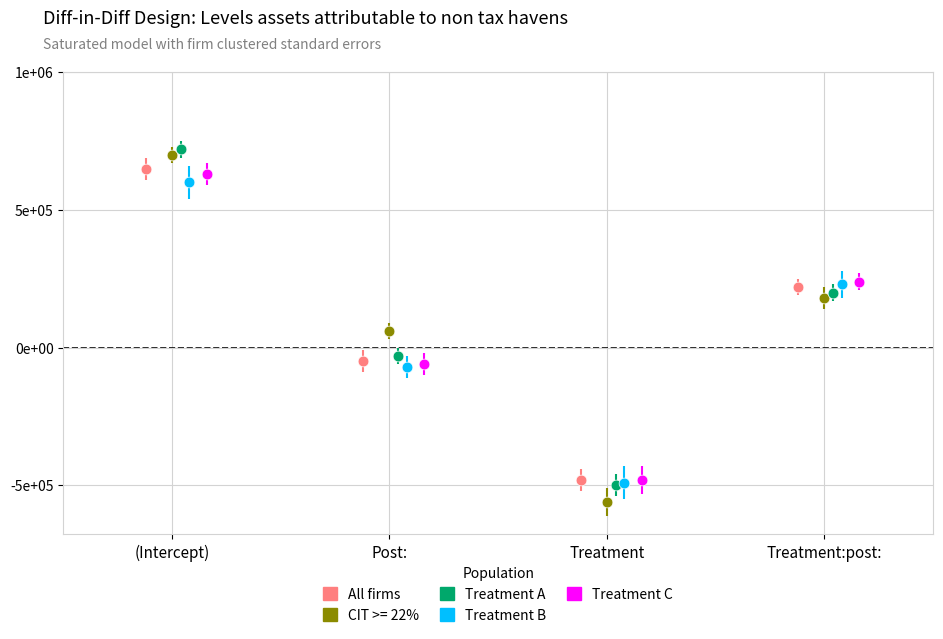

What are all the series names shown in the legend?

All firms, CIT >= 22%, Treatment A, Treatment B, Treatment C